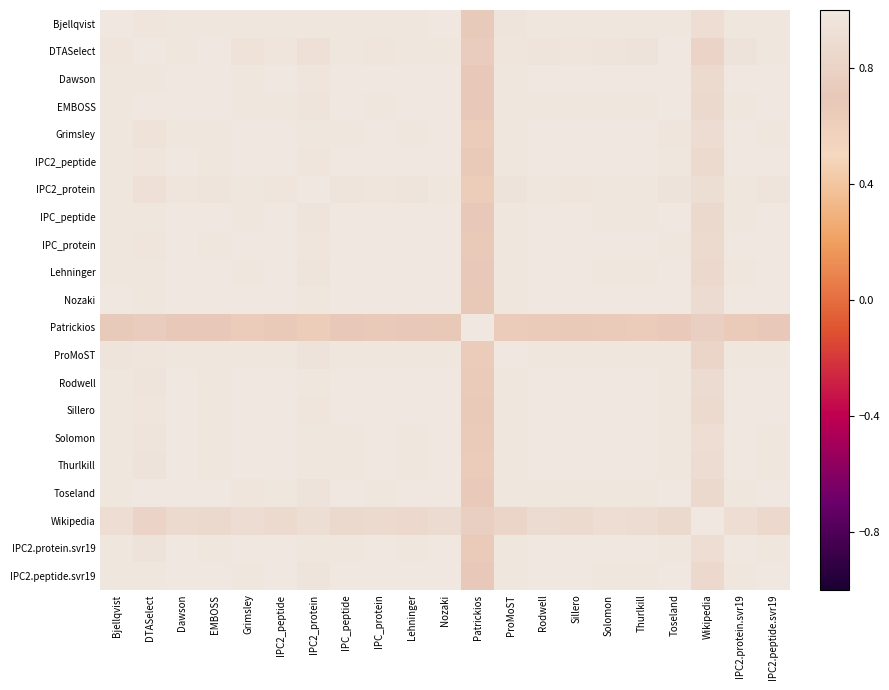

What is the sum of the EMBOSS values at IPC2_peptide and Rodwell?

2.0